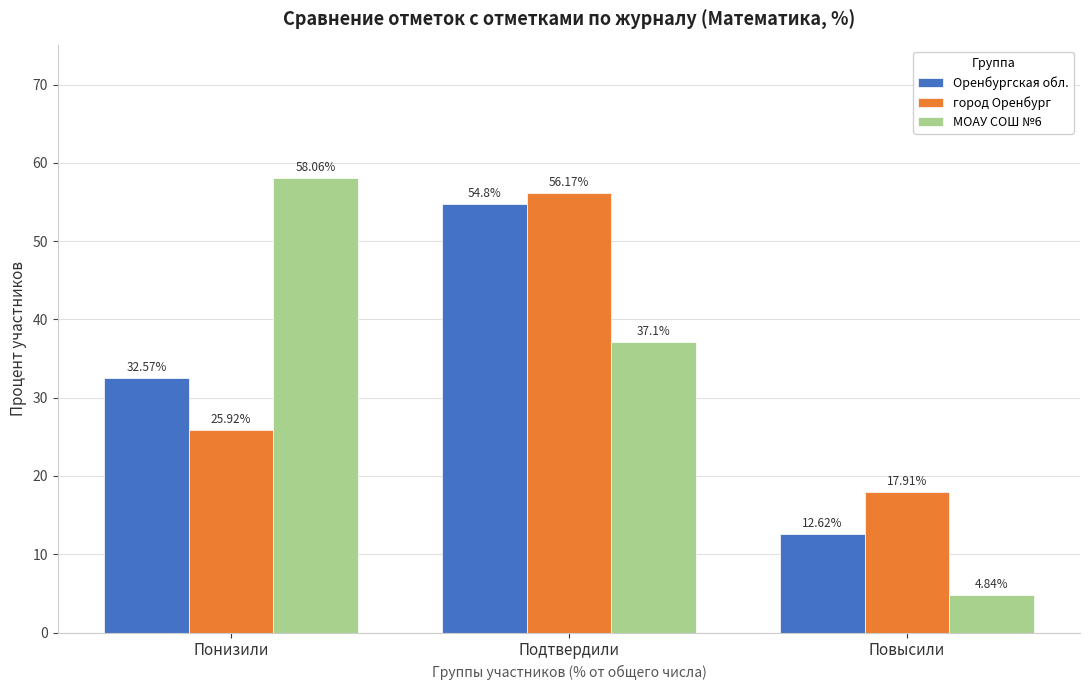

Which series has the widest spread of values?

МОАУ СОШ №6